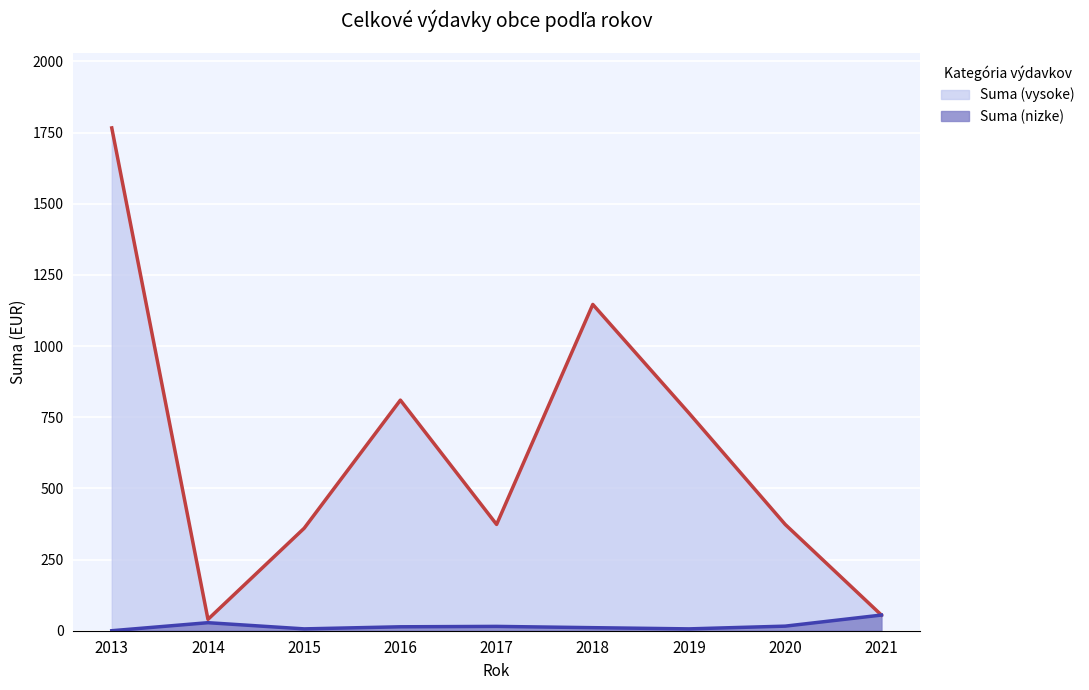

Which label corresponds to the smallest value in the chart?

2014